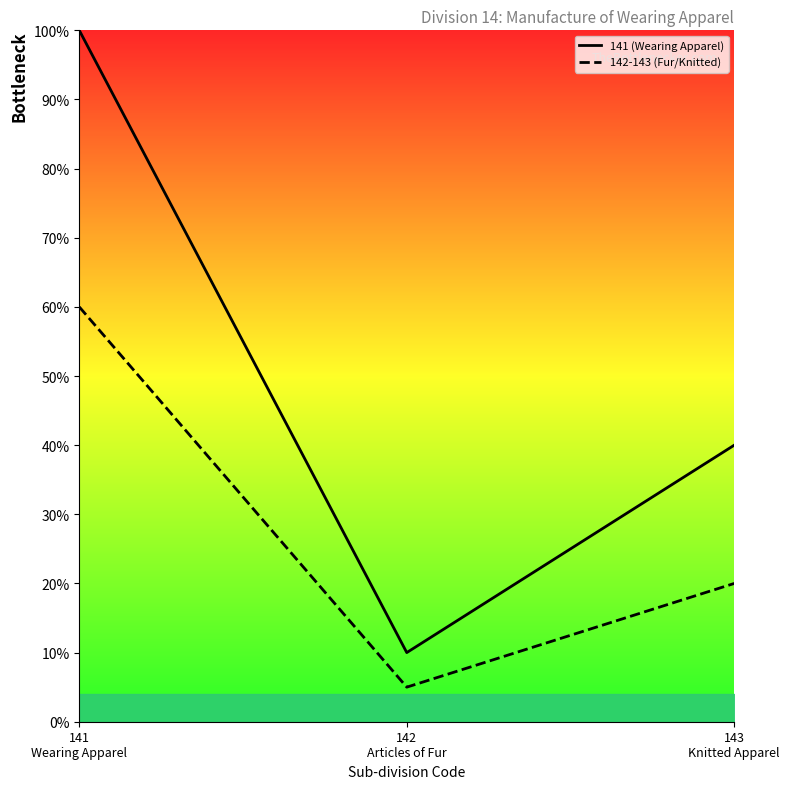

Reading right to left, transcribe all the data shown in this chart.

141 (Wearing Apparel): 143
Knitted Apparel=40	142
Articles of Fur=10	141
Wearing Apparel=100
142-143 (Fur/Knitted): 143
Knitted Apparel=20	142
Articles of Fur=5	141
Wearing Apparel=60